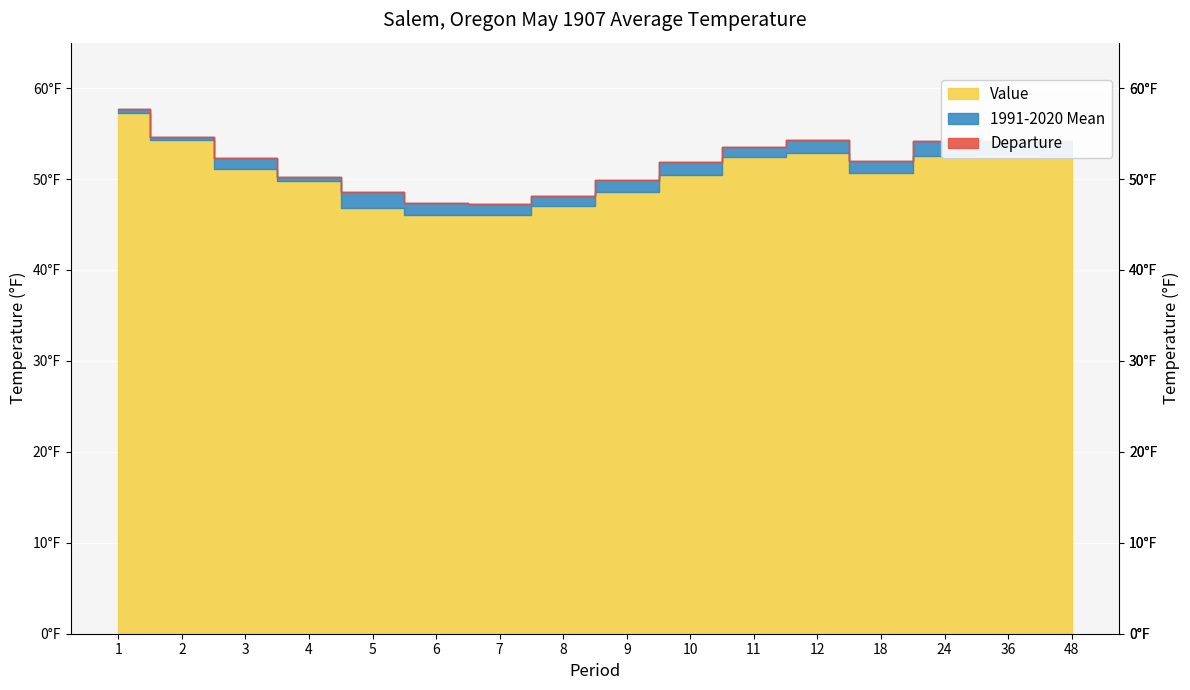

Reading left to right, what are all the values shown in this chart?

Value: 57.3	54.3	51.1	49.8	46.8	46.1	46.1	47.0	48.6	50.5	52.4	52.9	50.7	52.5	52.7	52.5
1991-2020 Mean: 57.7	54.6	52.3	50.2	48.6	47.4	47.3	48.1	49.9	51.9	53.5	54.3	52.0	54.2	54.2	54.2
Departure: -0.4	-0.3	-1.2	-0.4	-1.8	-1.3	-1.2	-1.1	-1.3	-1.4	-1.1	-1.4	-1.3	-1.7	-1.5	-1.7